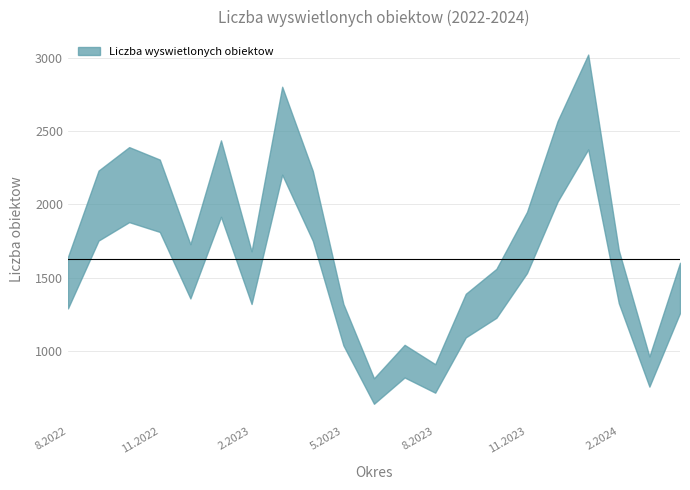

How many interior local valleys (lower than both neighbors) does the data have?

5